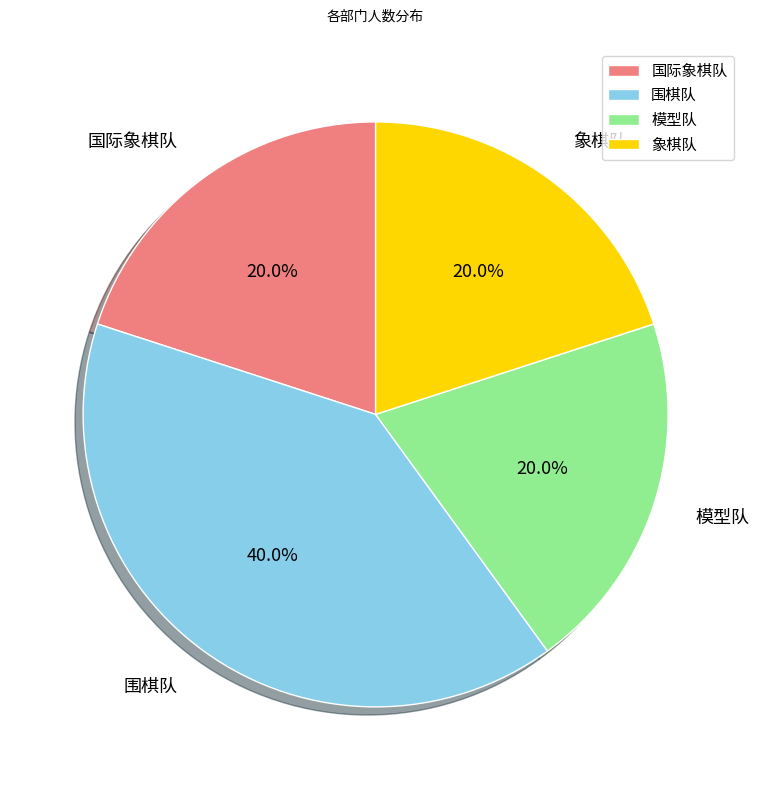

Does any single category account for the majority?

No